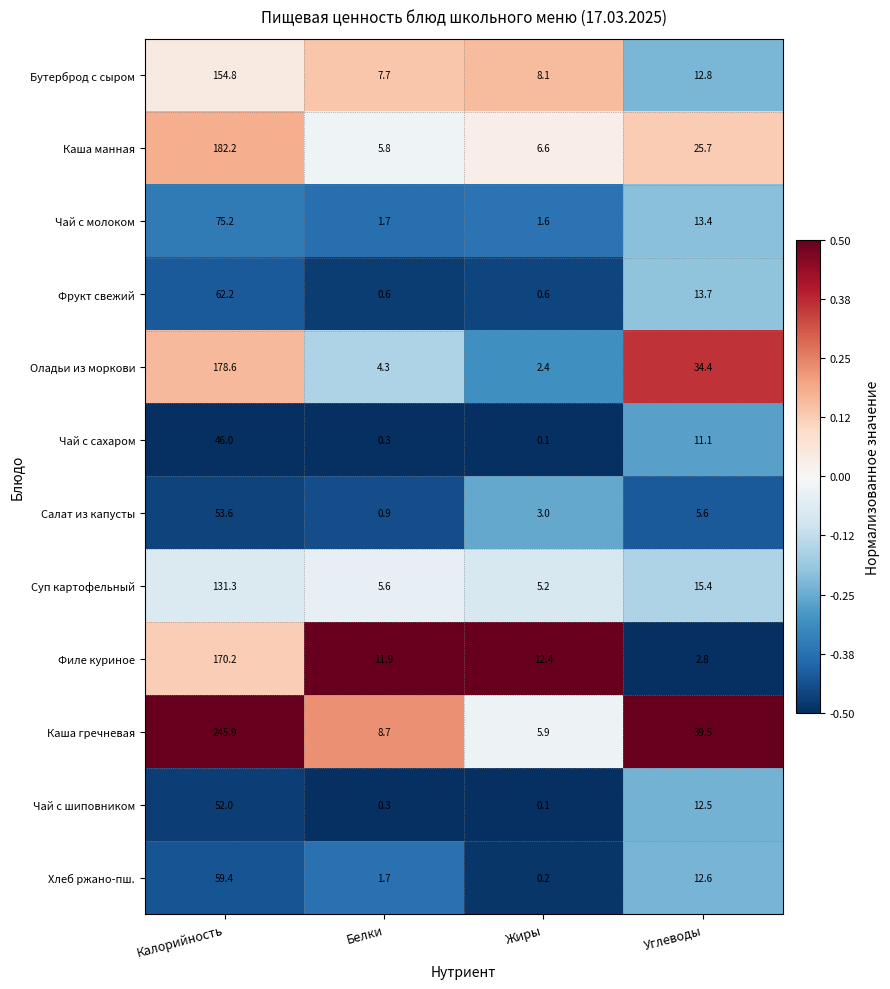

At which category is the sum across all series the highest?

Калорийность